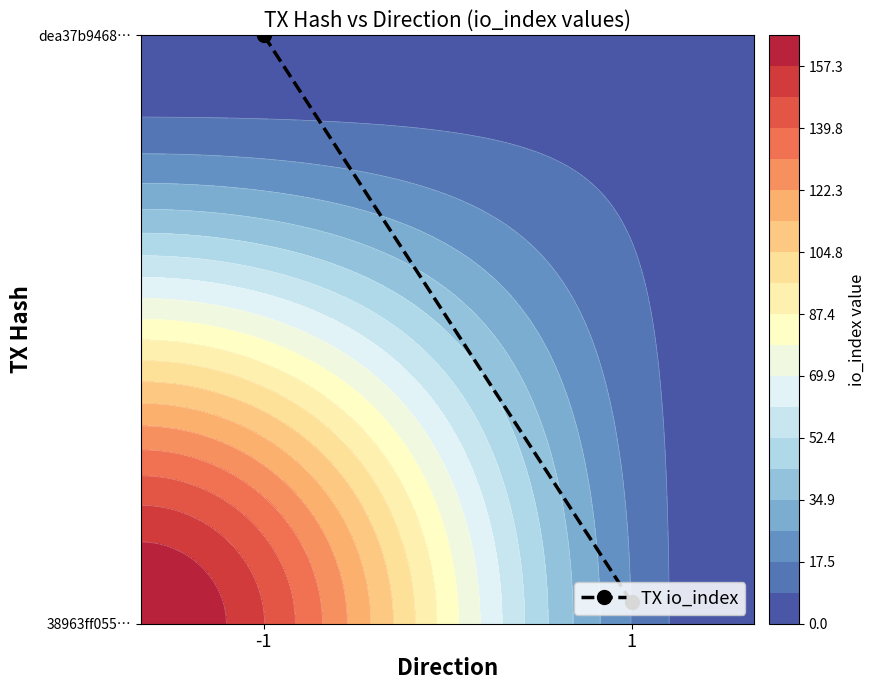

What value does the data have at -1?

1.0